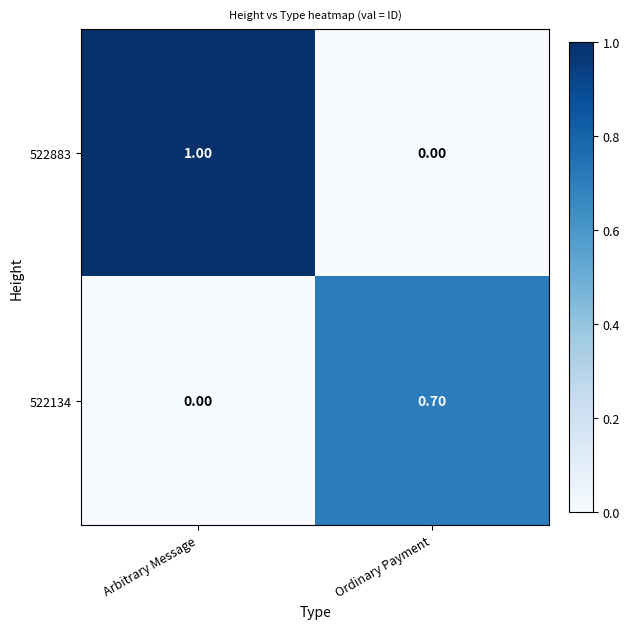

At how many categories does at least one series exceed 0?

2